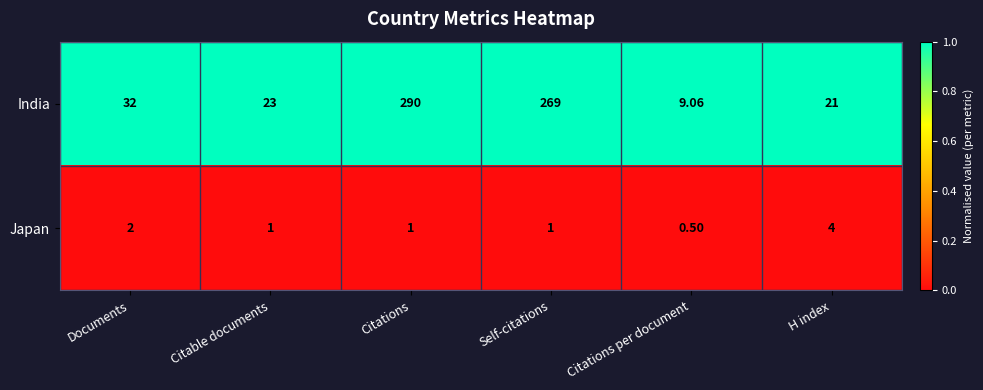

Between Self-citations and Citations per document, which series saw the biggest shift?

India